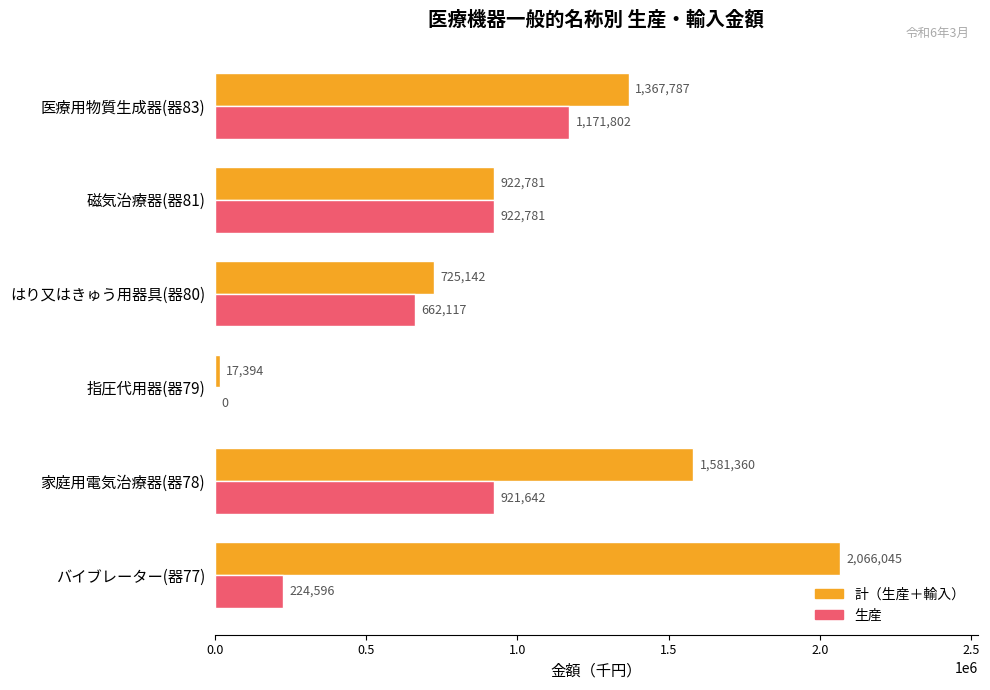

What are all the series names shown in the legend?

計（生産＋輸入）, 生産